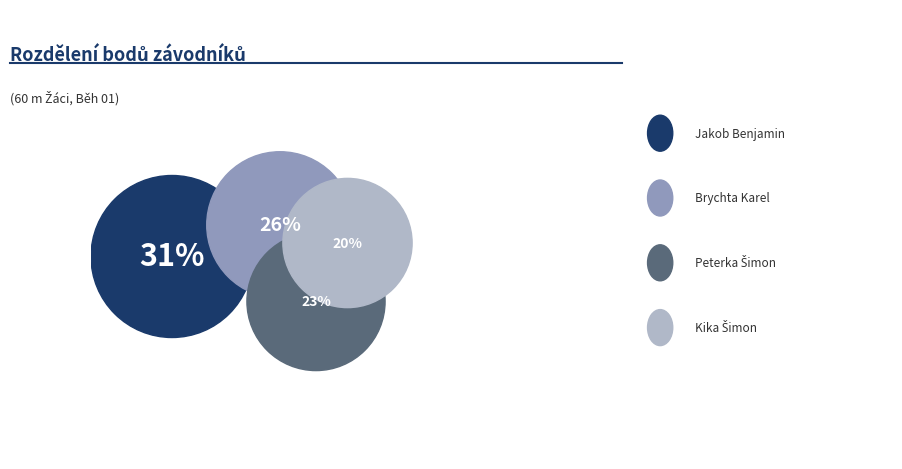

Is it true that Dutka Alexandr is 16% of the pie?

False